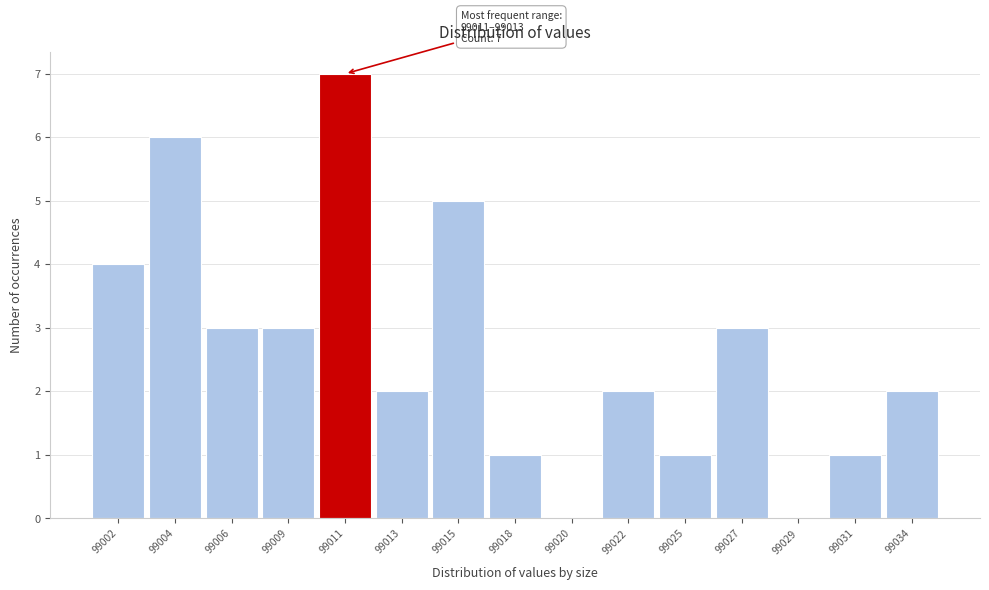

Reading left to right, list all the values displayed in this chart.

99002=4	99004=6	99006=3	99009=3	99011=7	99013=2	99015=5	99018=1	99020=0	99022=2	99025=1	99027=3	99029=0	99031=1	99034=2